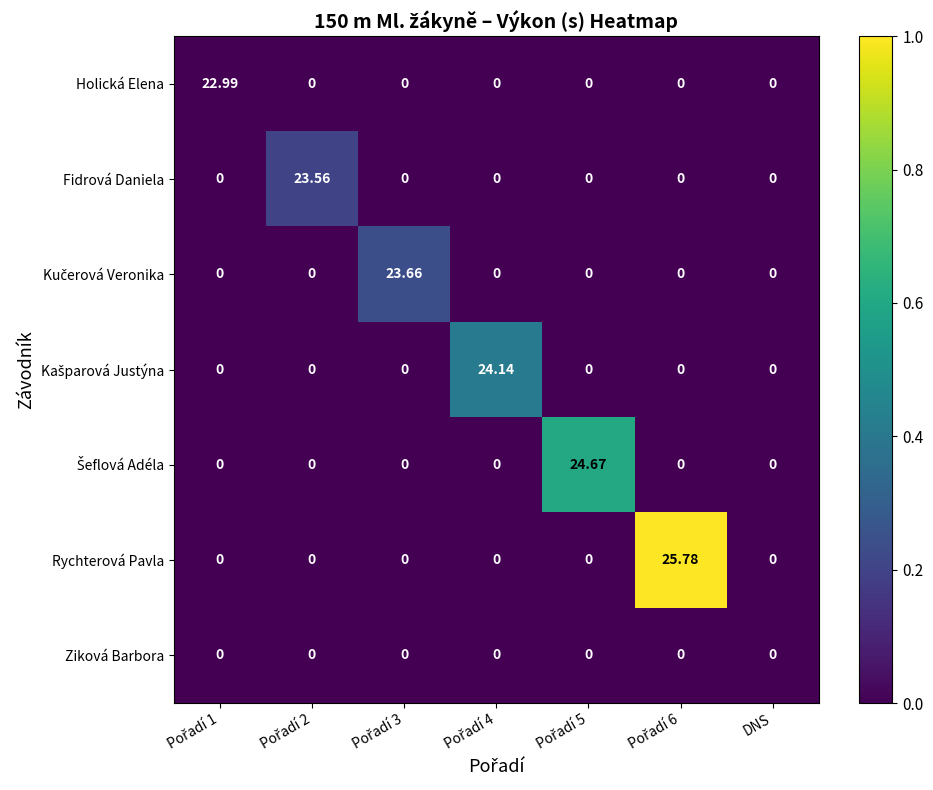

Which series has the largest range (max minus min)?

Rychterová Pavla